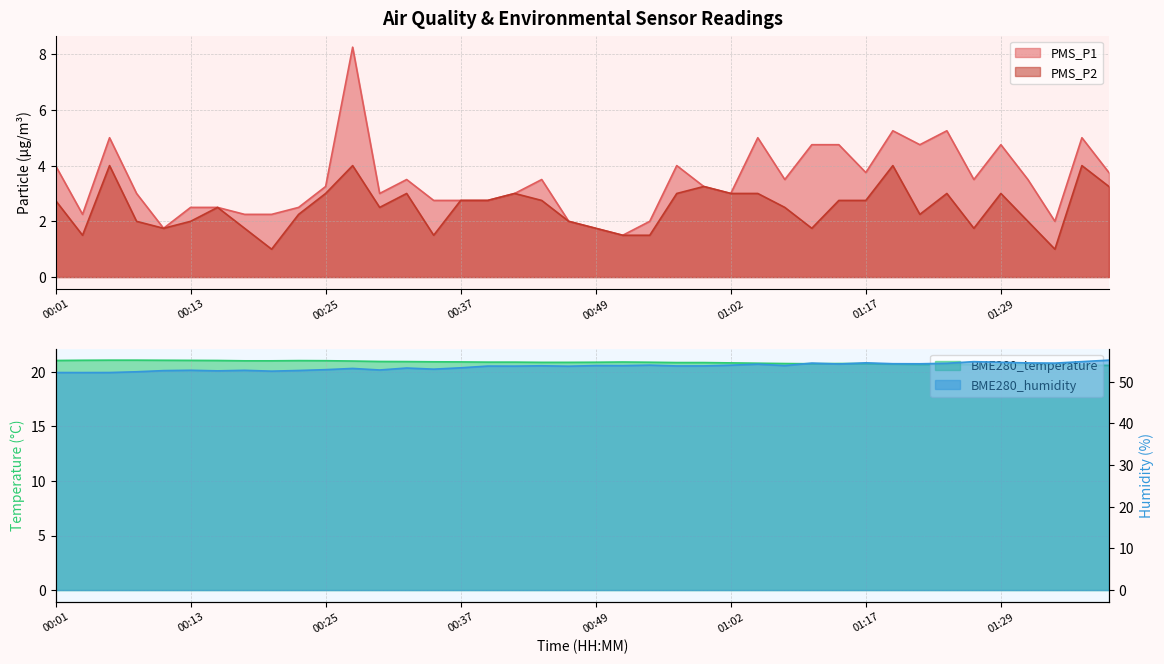

Between 01:19 and 01:06, which is larger?

01:19